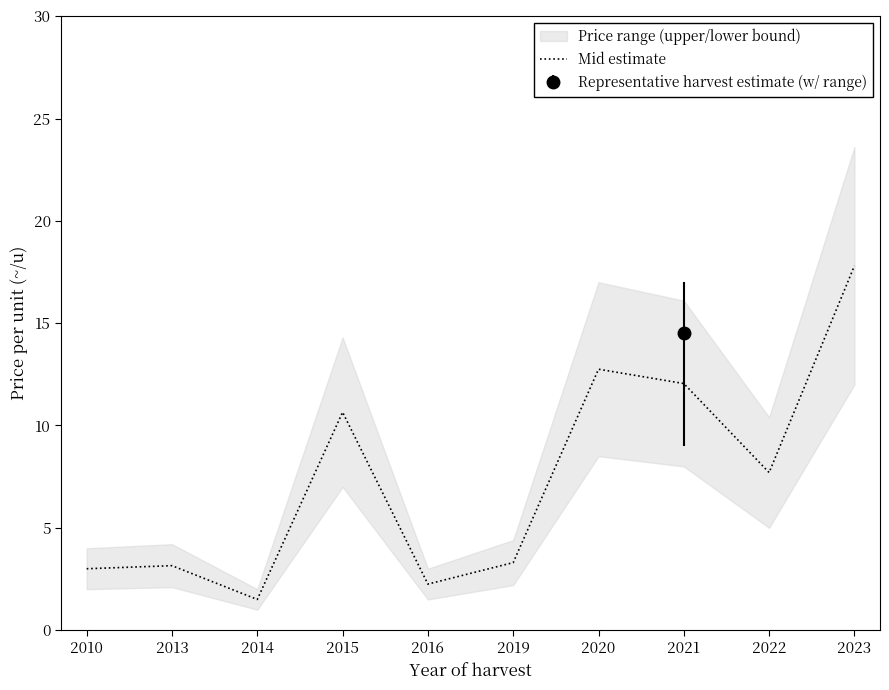

How many categories are shown in the chart?

10